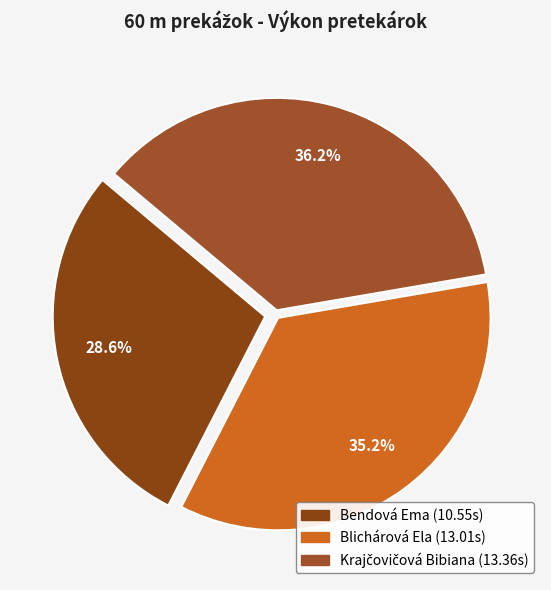

What is the smallest slice in the pie chart?

Bendová Ema